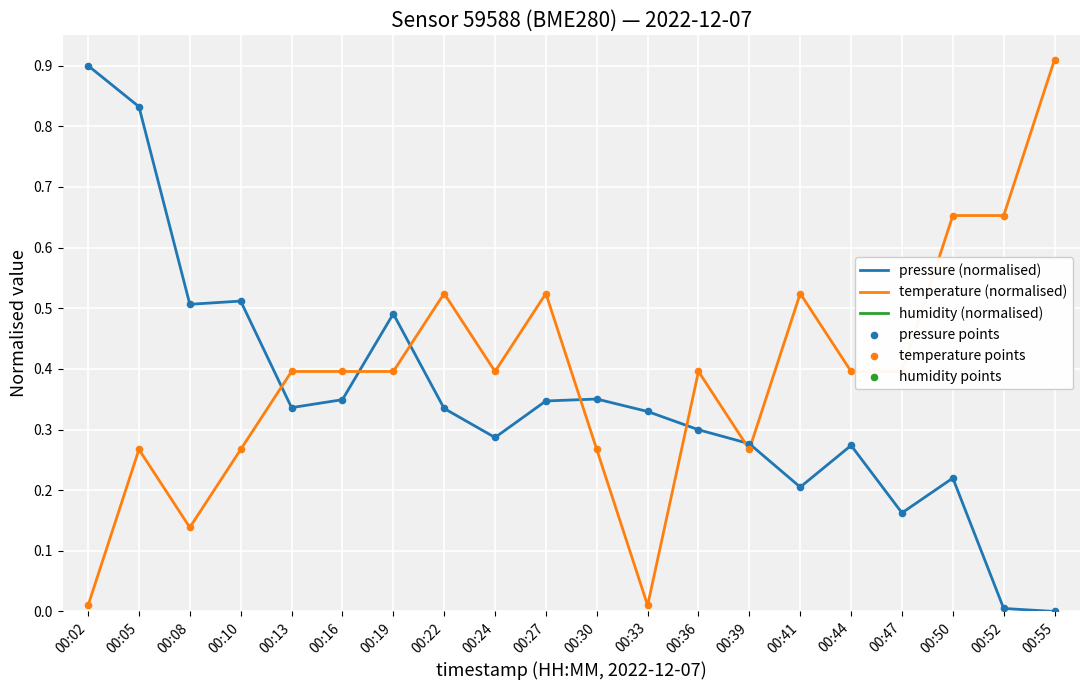

Which series contains the highest Y value?

humidity (normalised)